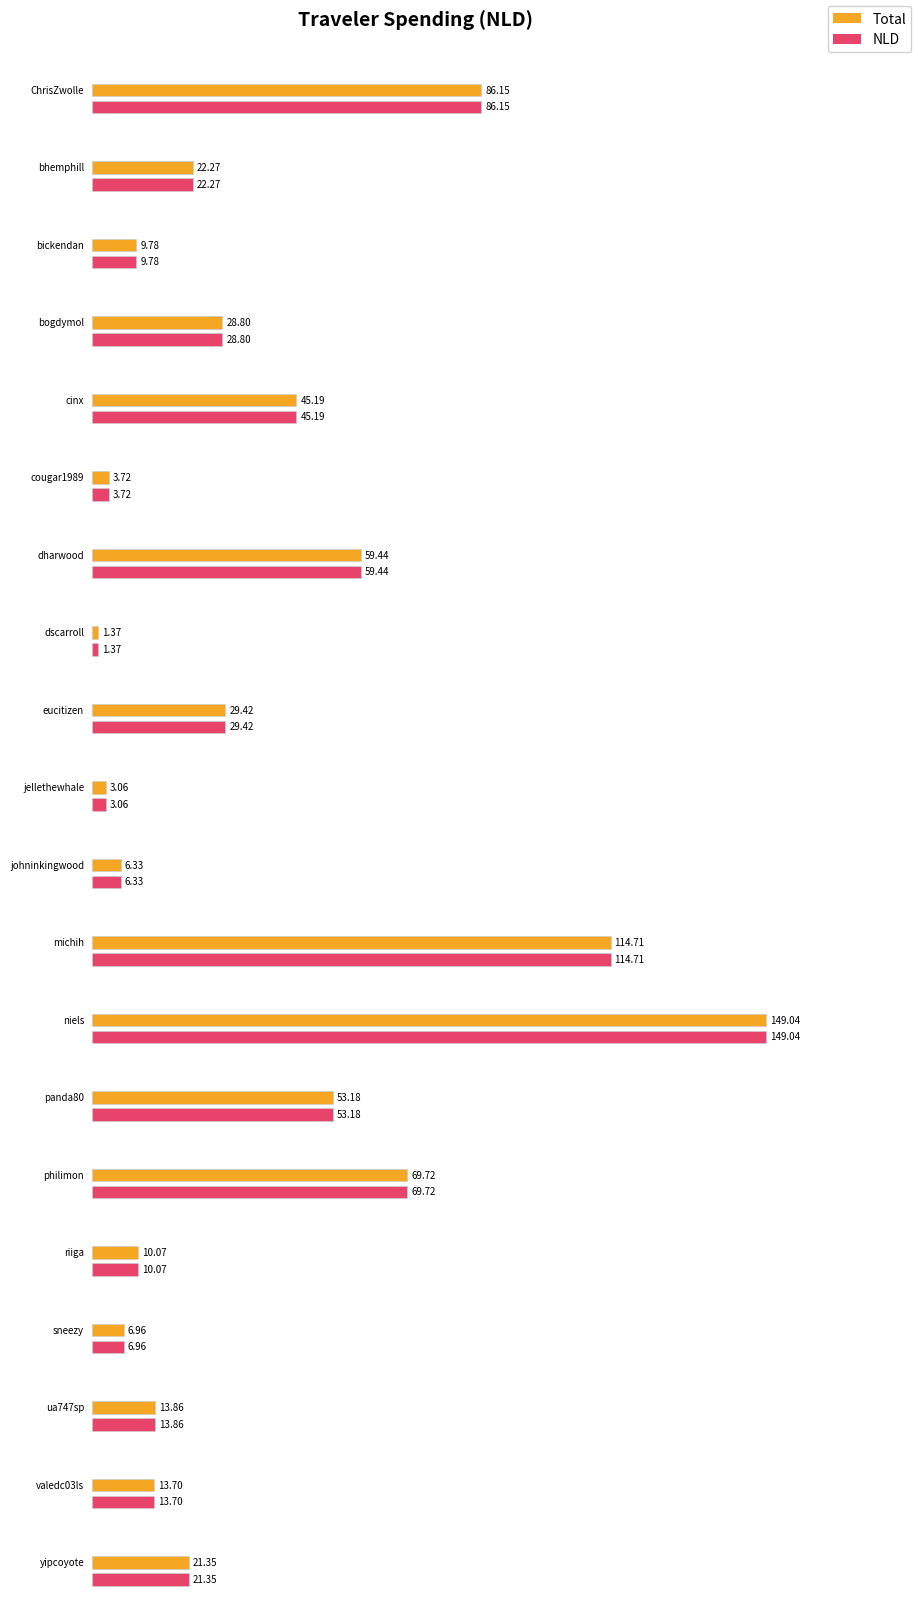

Which series has the largest total across all categories?

Total